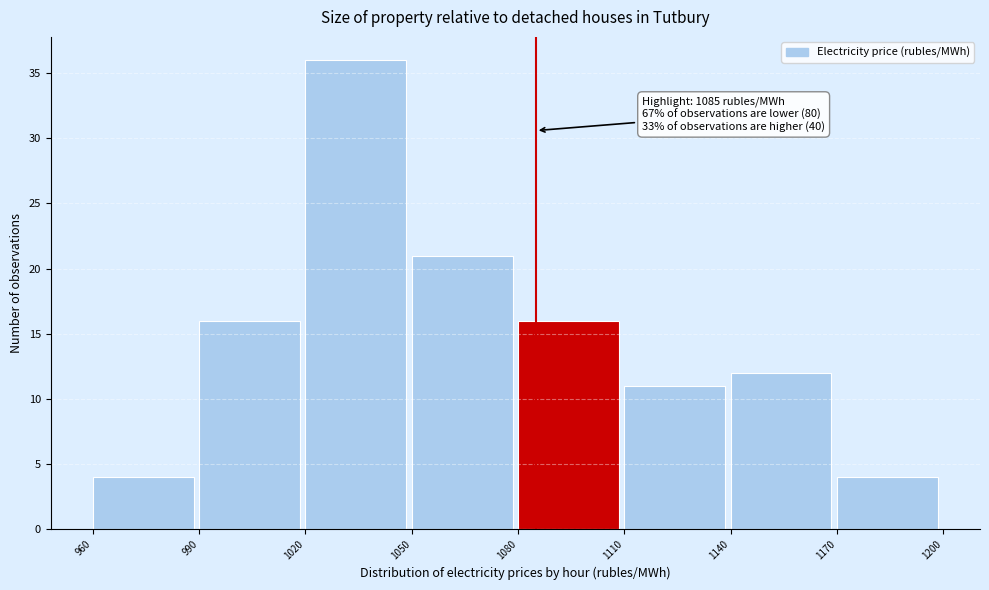

Over which range of the x-axis is the bar tallest?

1020 to 1050